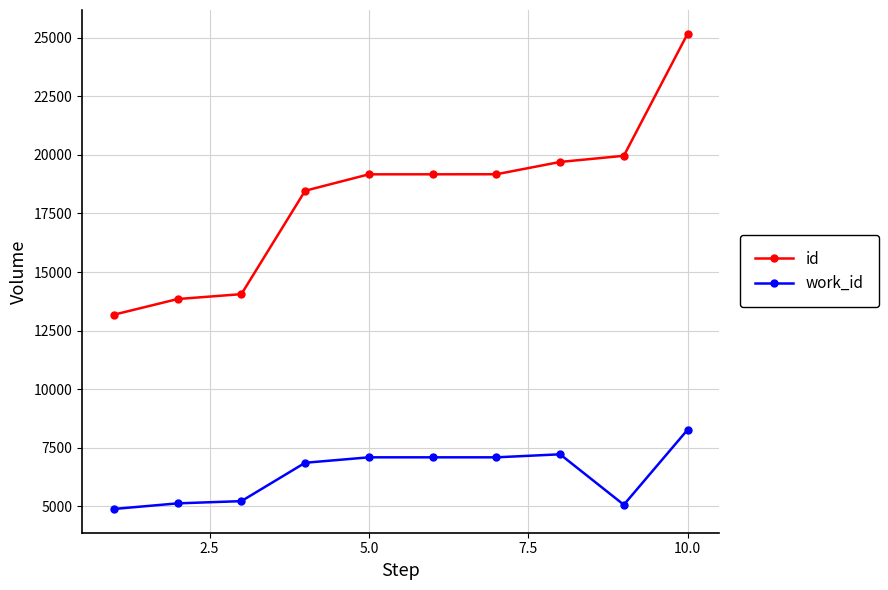

True or false: id and work_id cross at least once.

False